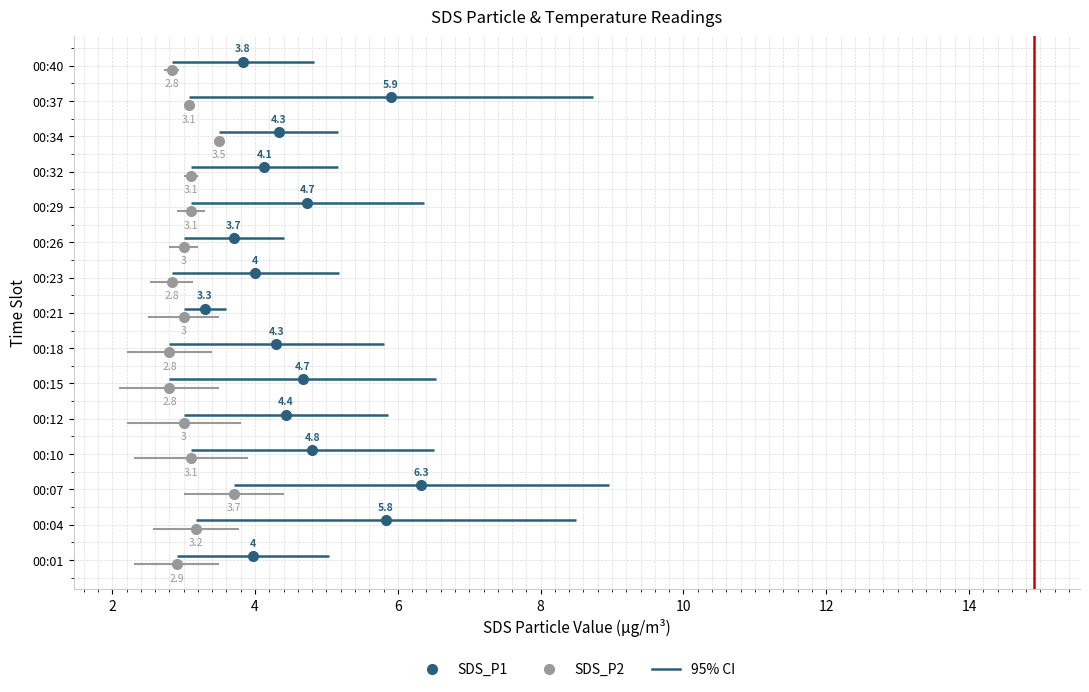

What is the average value of the Temp series?

14.9